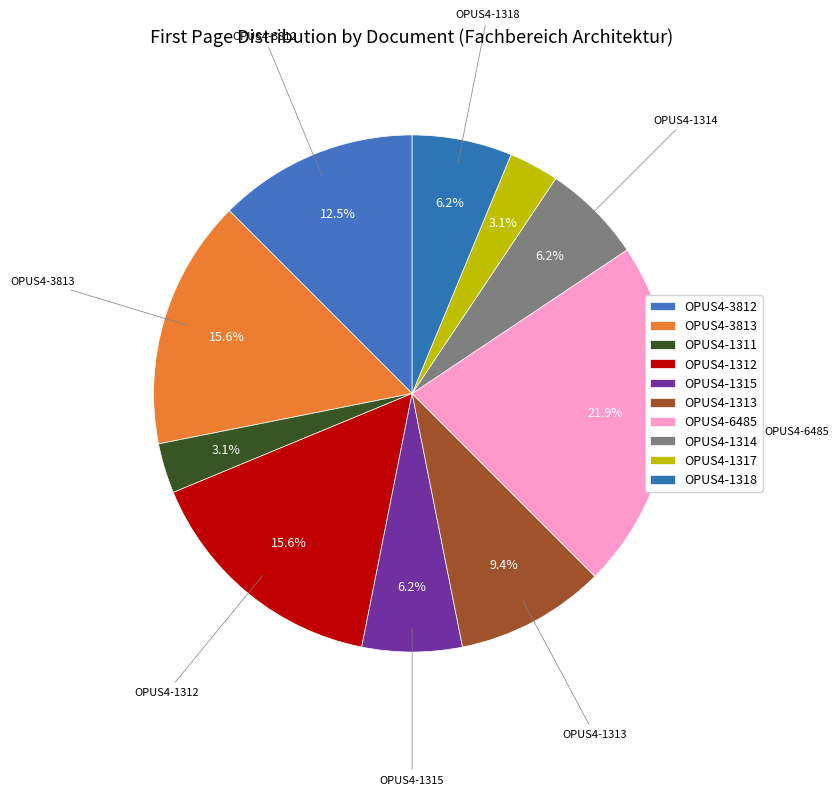

How many segments does this pie chart have?

10